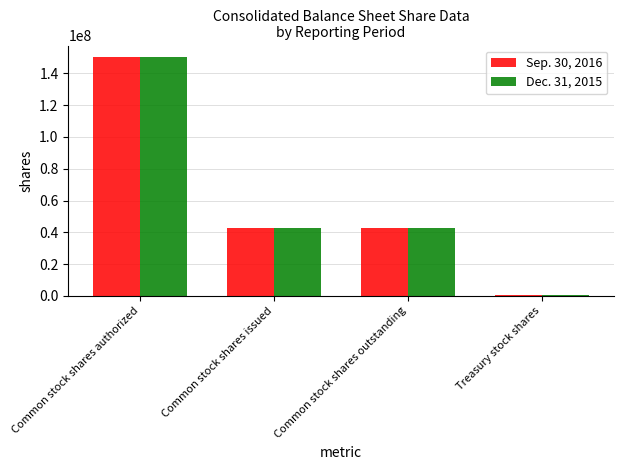

What is the total value across all series at Common stock shares issued?

85459030